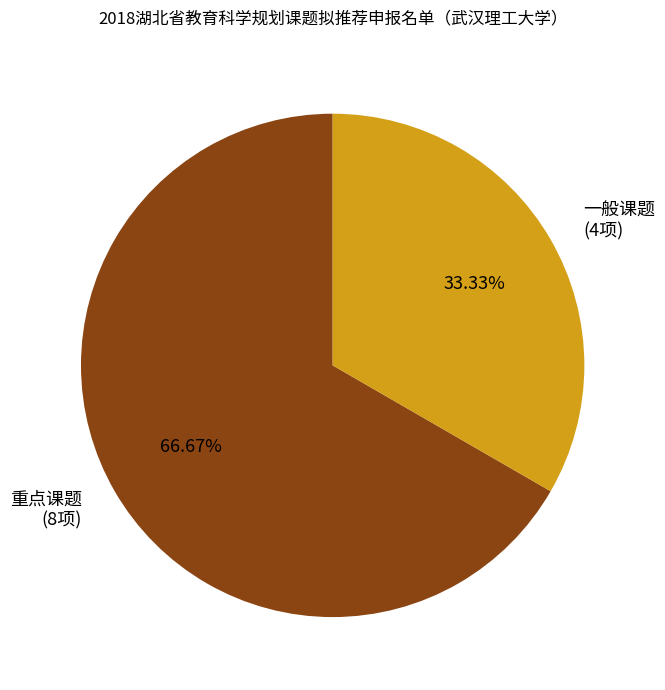

What is the largest slice in the pie chart?

重点课题